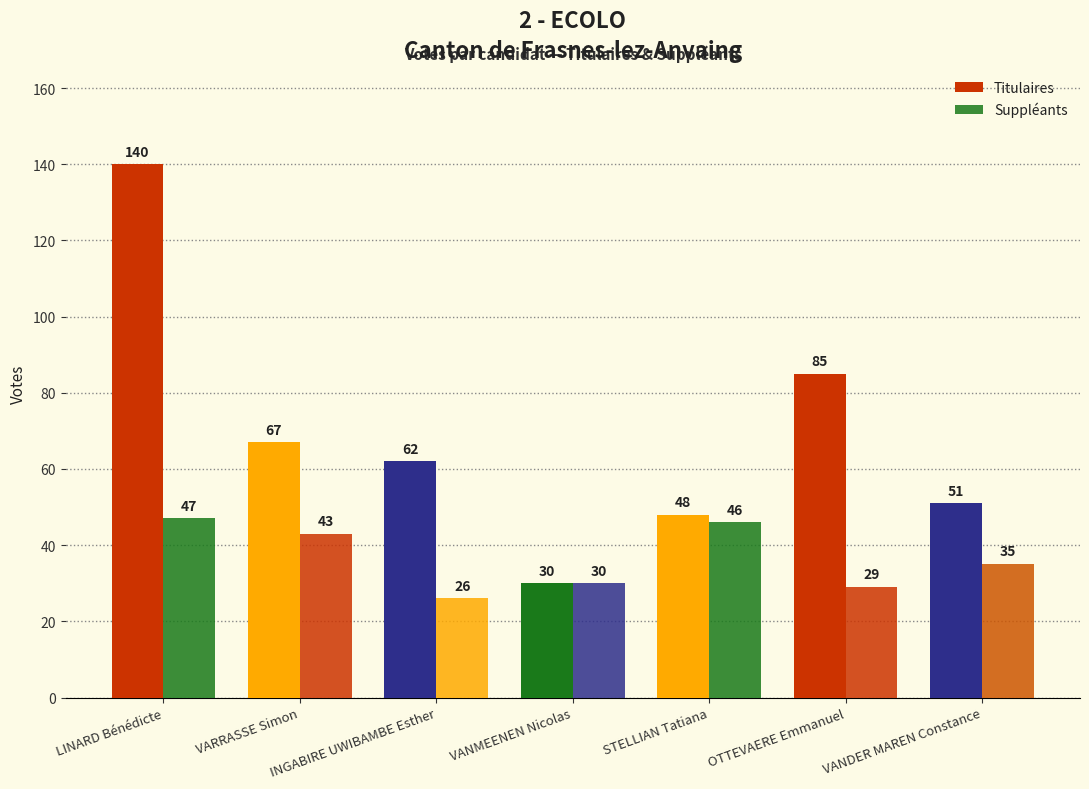

Does the chart contain any negative values?

No